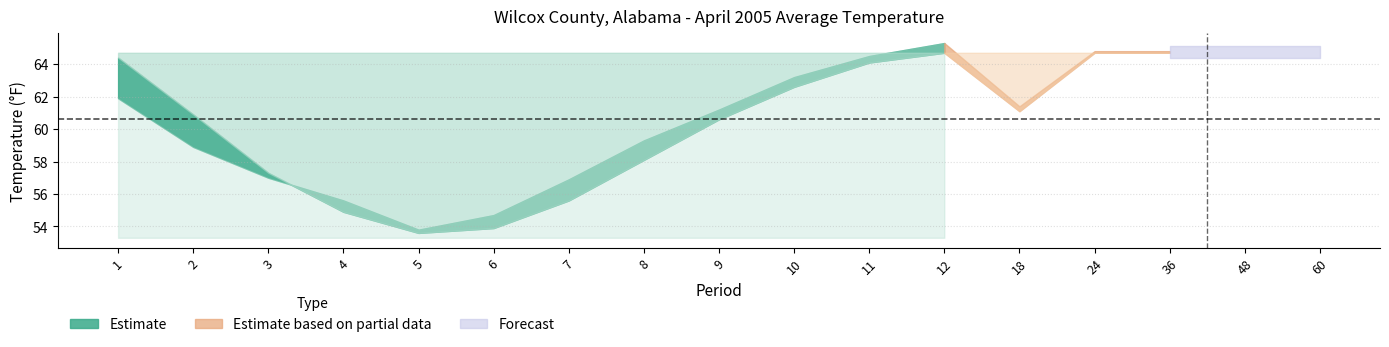

True or false: Mean has a value of 64.7 at 12.

True